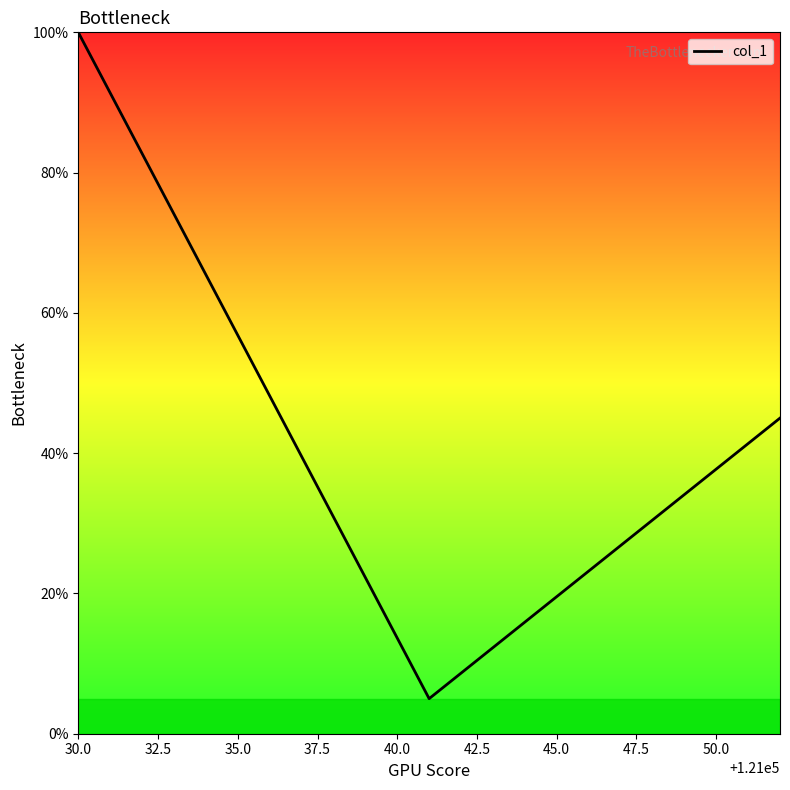

What is the difference between the maximum and minimum values?

95.0